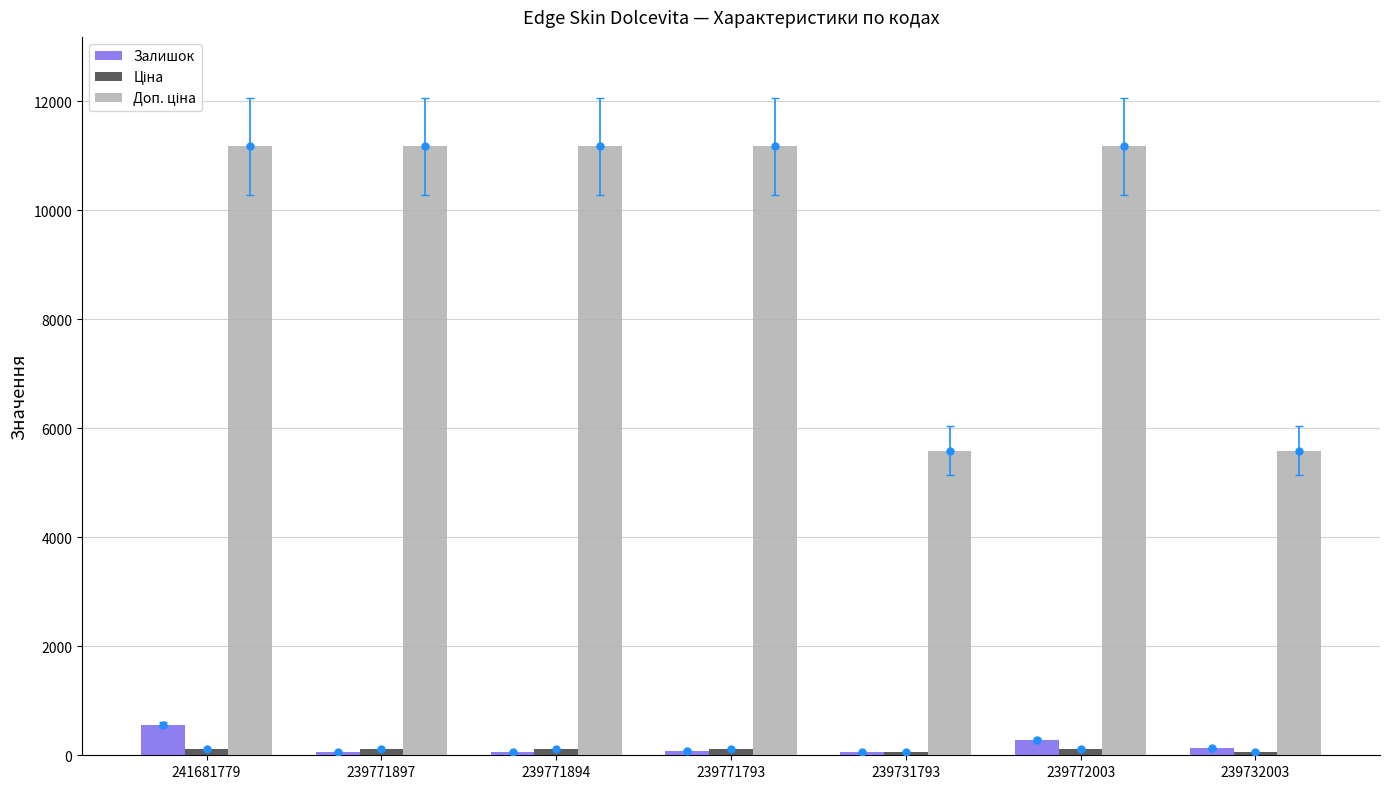

Is the value of Ціна at 241681779 greater than the value of Доп. ціна at 239771894?

No